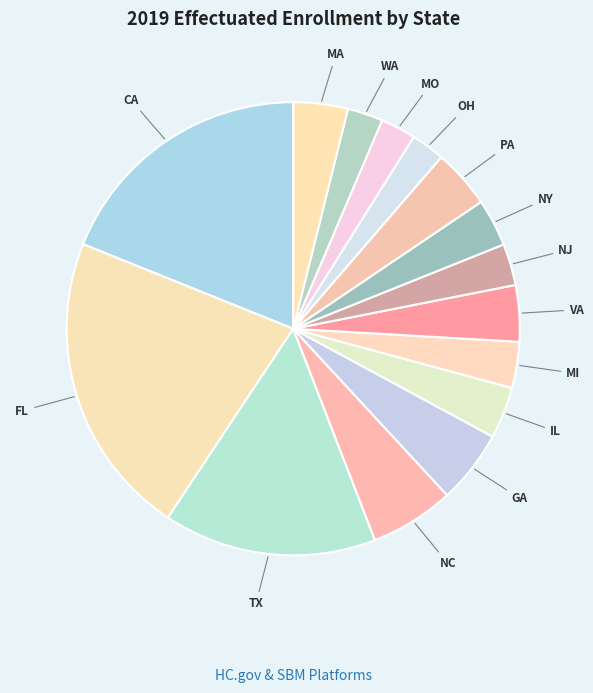

Count the number of slices in the pie.

15